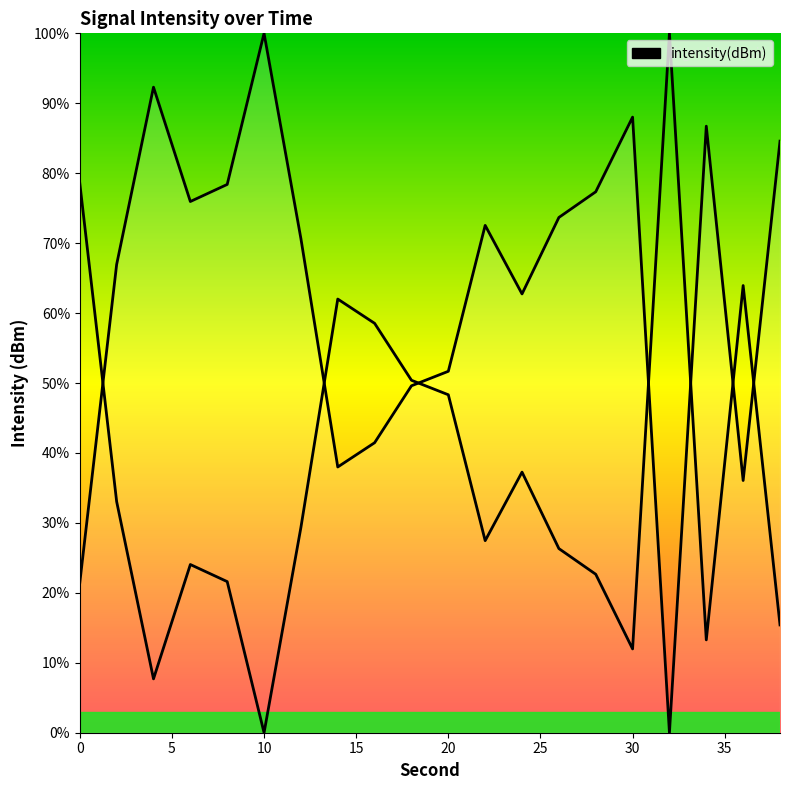

How many data points are above 72?

10